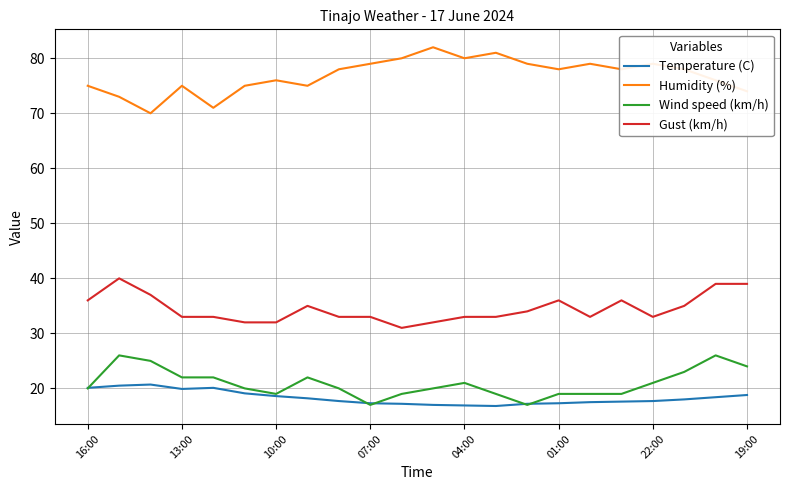

What is the smallest value displayed?

16.8